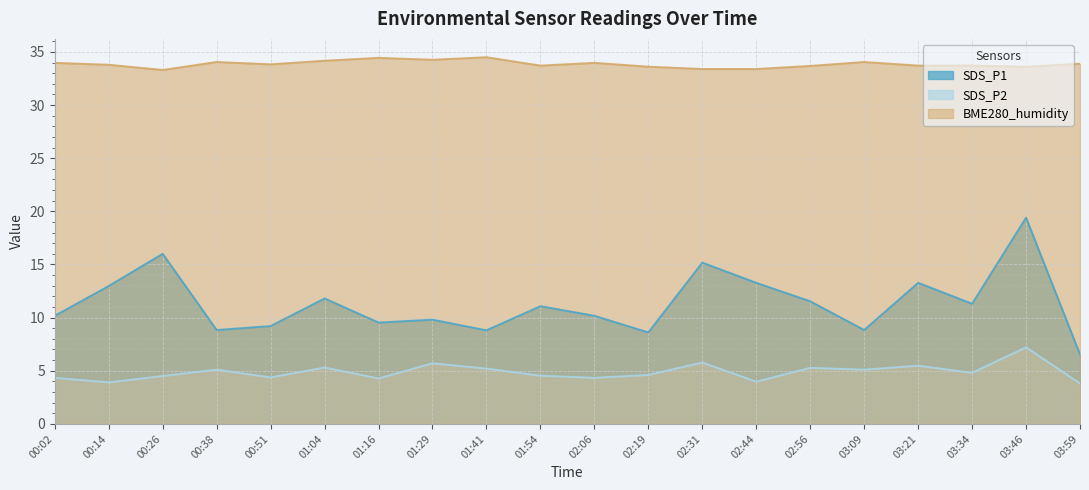

True or false: SDS_P1 and BME280_humidity intersect in this chart.

False